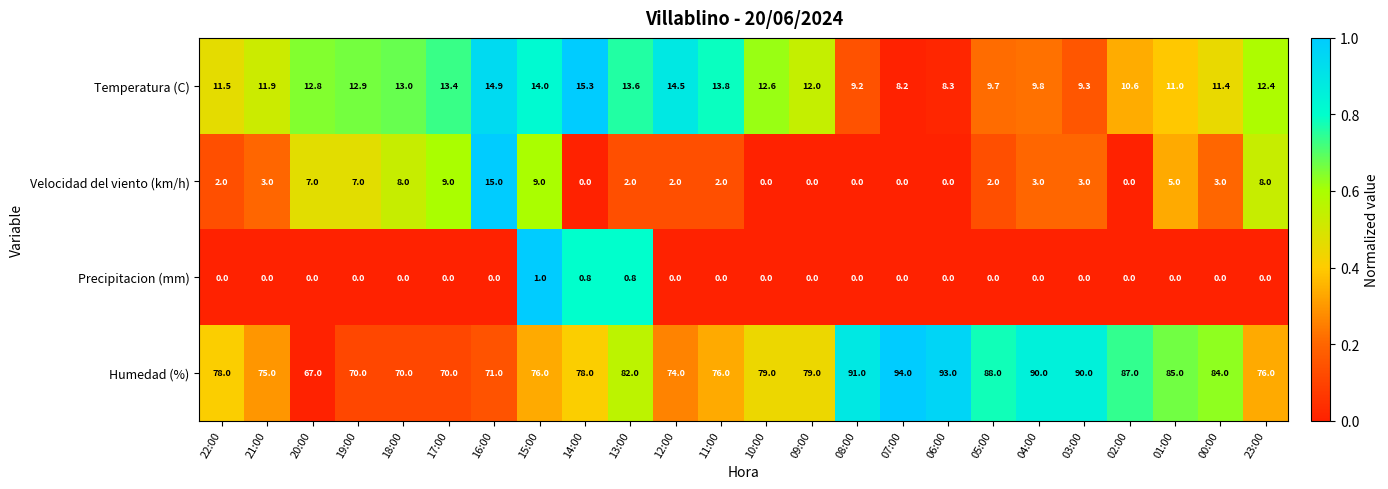

What is the sum of all Precipitacion (mm) values?

2.6